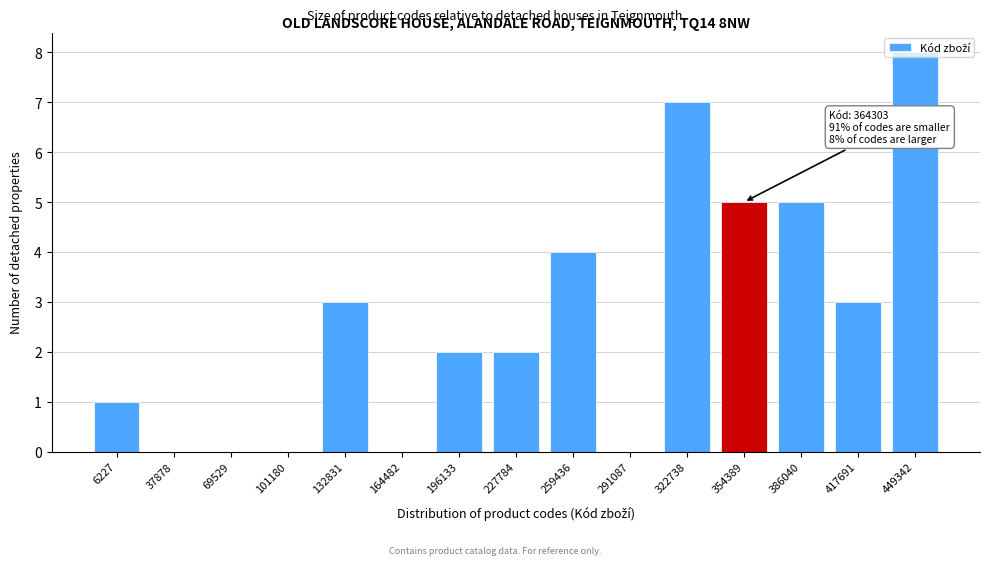

Is it true that the value at 291087 is 3?

False